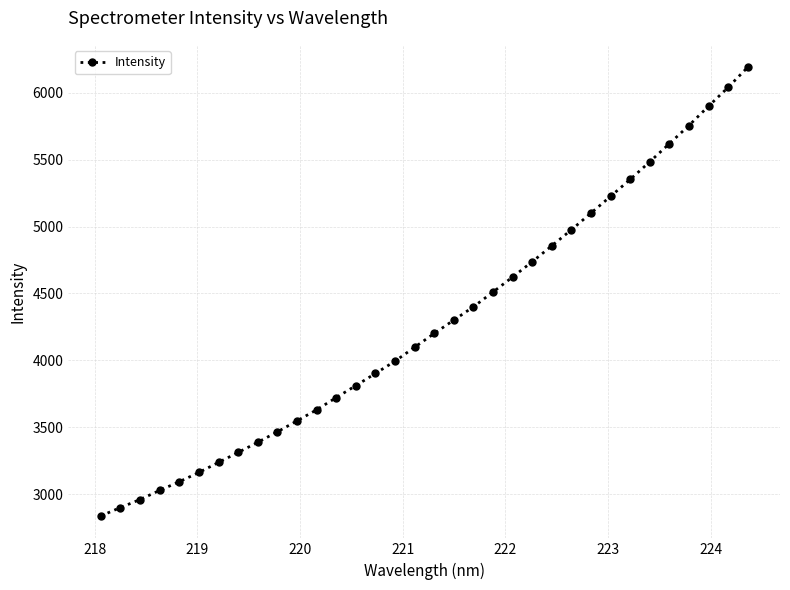

What is the difference between the maximum and second lowest values?

3290.2